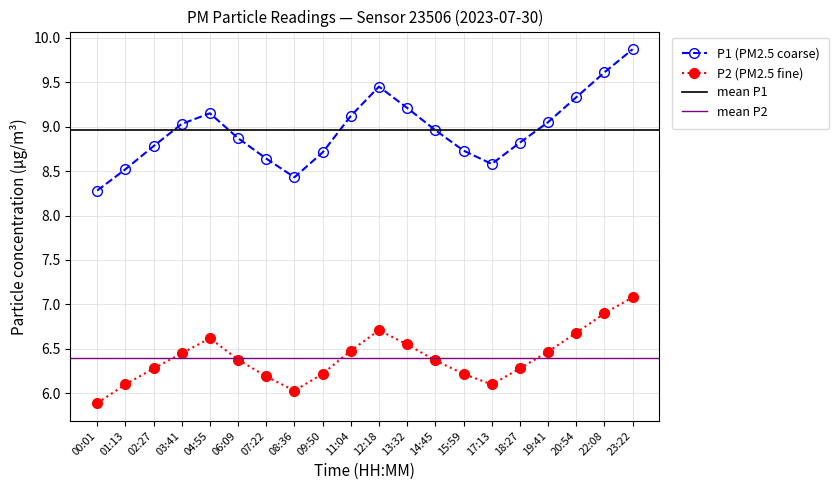

True or false: P2 (PM2.5 fine) and P1 (PM2.5 coarse) intersect in this chart.

False